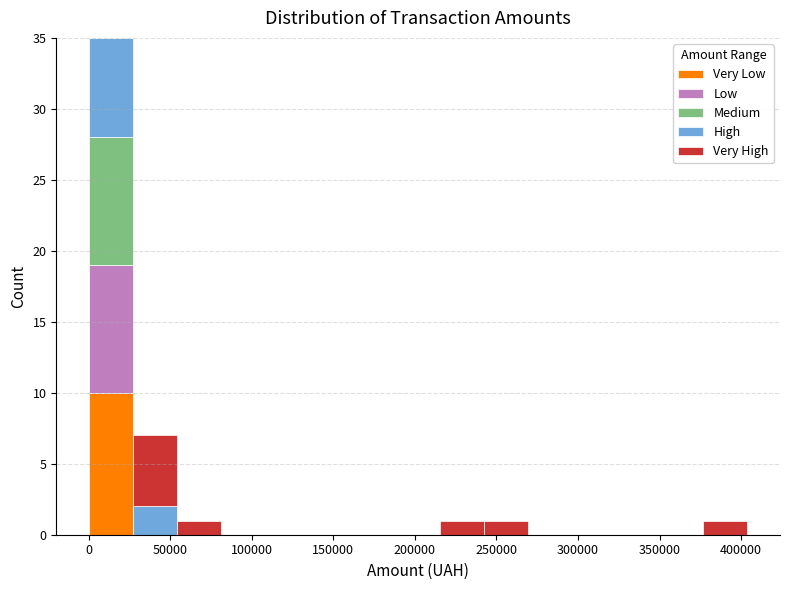

Reading left to right, list every stacked bar in this chart as the range it spans on the x-axis followed by its total height. Neither the bar edges nor the heights are printed on the chart, so give them approximately, as read against the axes.

0 to 25000: 35
25000 to 55000: 7
55000 to 80000: 1
80000 to 110000: 0
110000 to 135000: 0
135000 to 160000: 0
160000 to 190000: 0
190000 to 215000: 0
215000 to 240000: 1
240000 to 270000: 1
270000 to 295000: 0
295000 to 325000: 0
325000 to 350000: 0
350000 to 375000: 0
375000 to 405000: 1